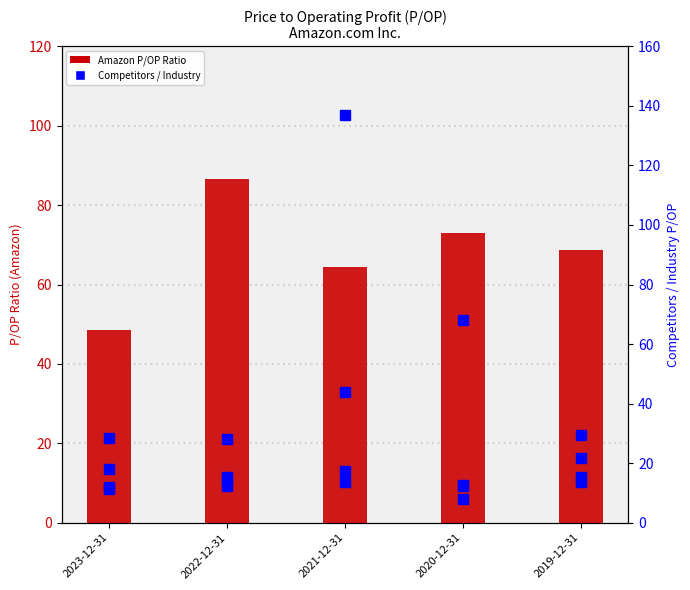

Reading left to right, extract all data points from this chart.

Amazon P/OP Ratio: 48.4	86.5	64.5	72.8	68.8
Home Depot Inc.: 12.2	14.2	17.2	12.3	13.5
Lowe's Cos. Inc.: 11.2	12.4	13.5	8.1	21.8
TJX Cos. Inc.: 18.1	15.3	137.0	12.7	15.3
Consumer Discretionary: 28.4	28.0	43.8	68.1	29.6